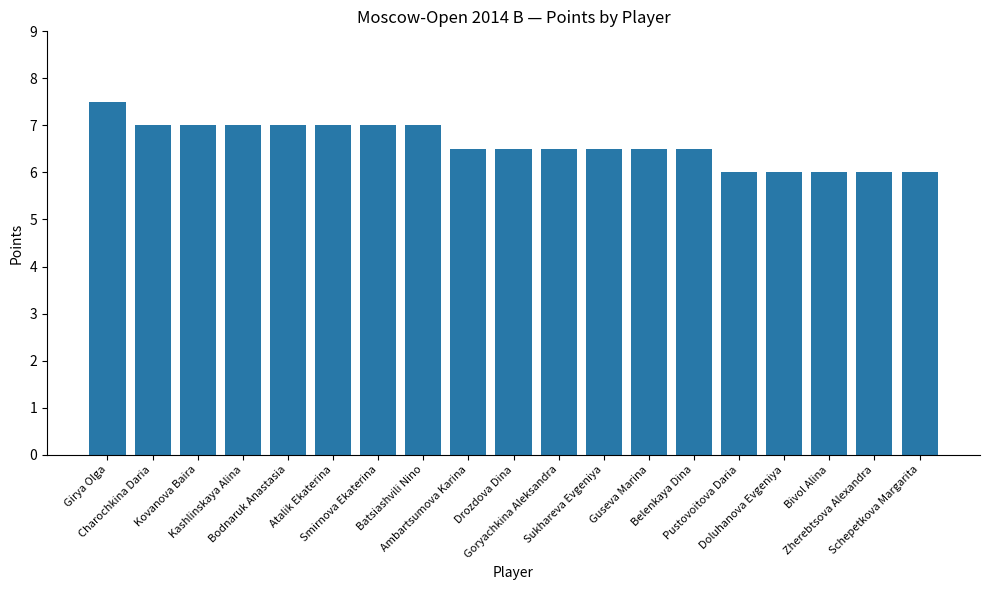

Reading right to left, transcribe all the data shown in this chart.

6.0	6.0	6.0	6.0	6.0	6.5	6.5	6.5	6.5	6.5	6.5	7.0	7.0	7.0	7.0	7.0	7.0	7.0	7.5